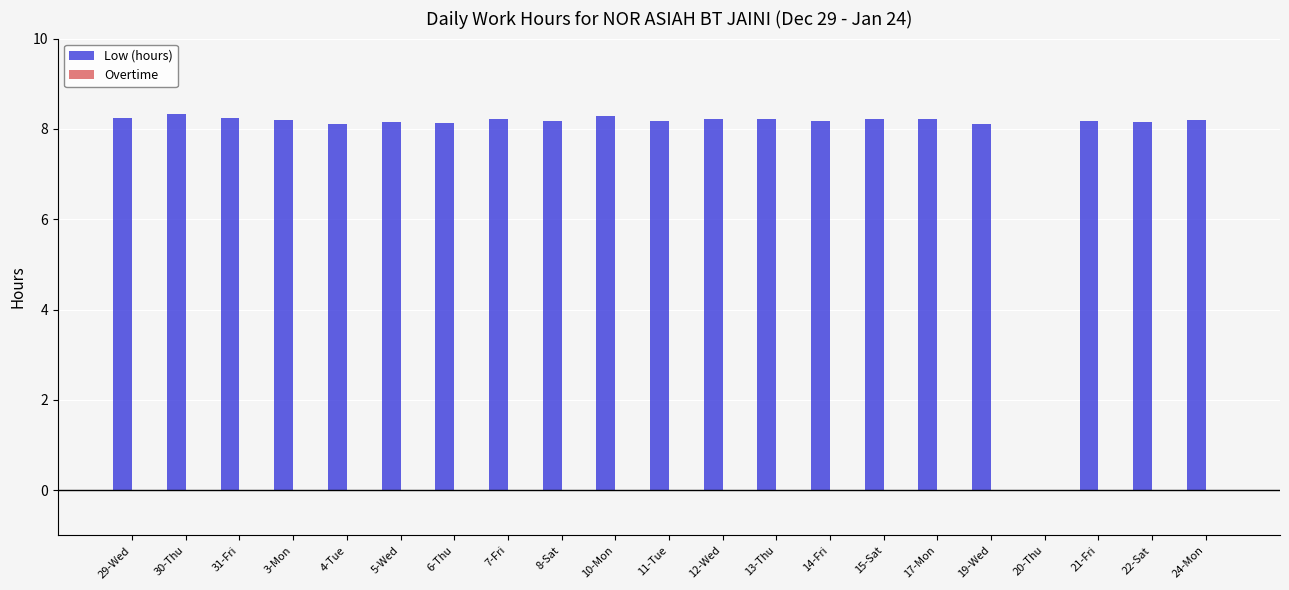

What is the sum of all values?

163.9